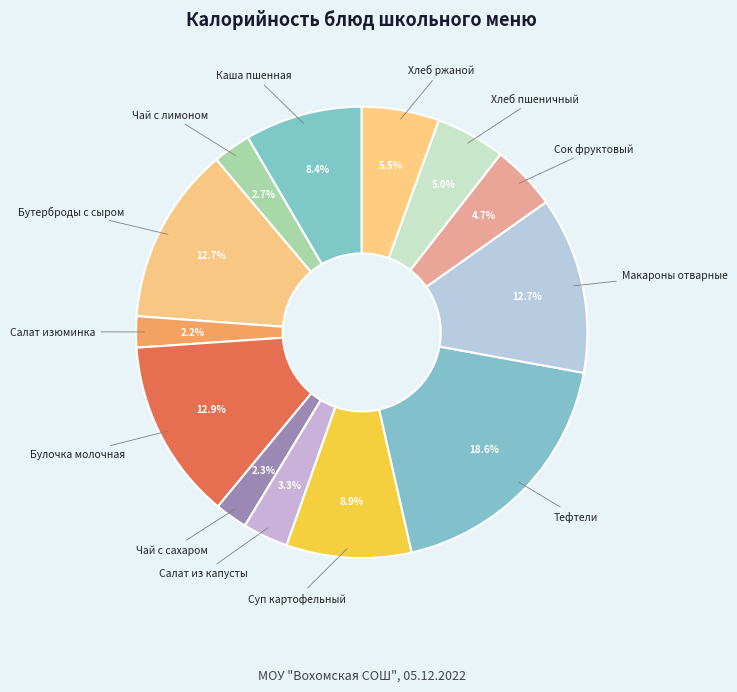

Is there any slice that represents more than half of the pie?

No